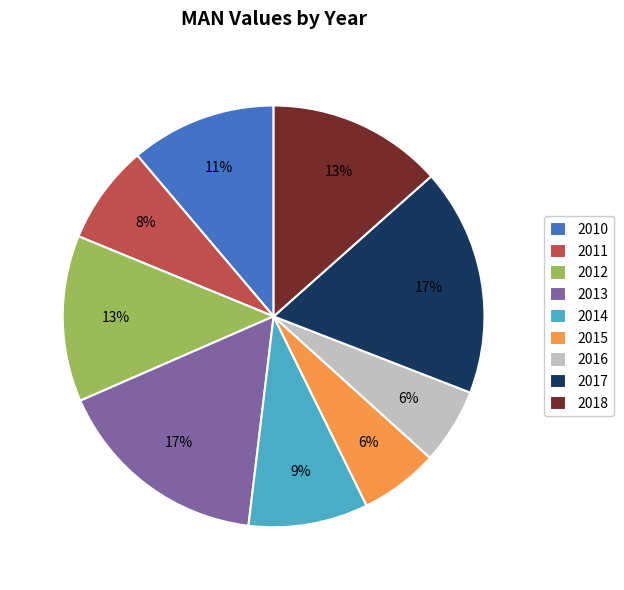

Is it true that 2013 is 22% of the pie?

False